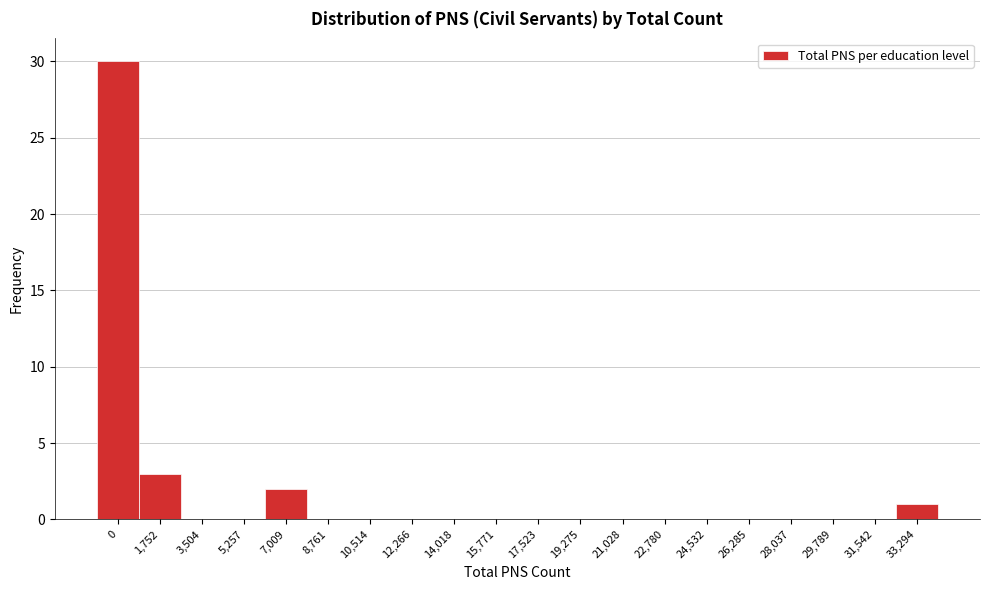

Reading left to right, transcribe all the data shown in this chart.

0=30	1,752=3	3,504=0	5,257=0	7,009=2	8,761=0	10,514=0	12,266=0	14,018=0	15,771=0	17,523=0	19,275=0	21,028=0	22,780=0	24,532=0	26,285=0	28,037=0	29,789=0	31,542=0	33,294=1